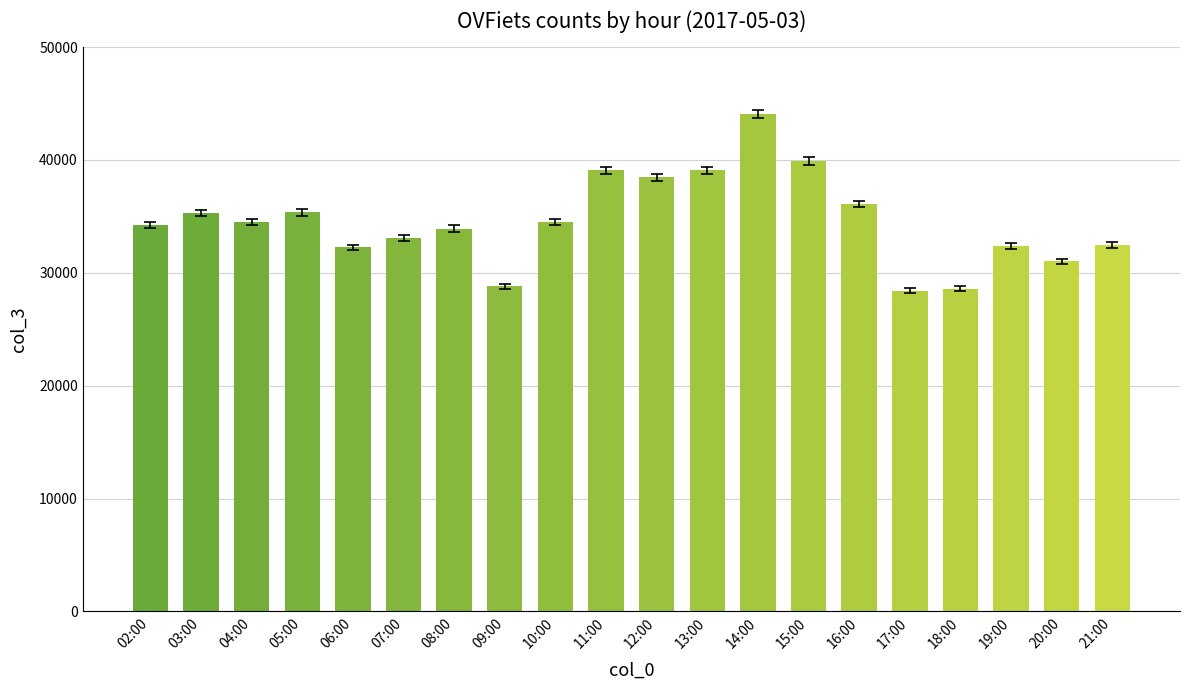

At which label is the value closest to 36250?

16:00